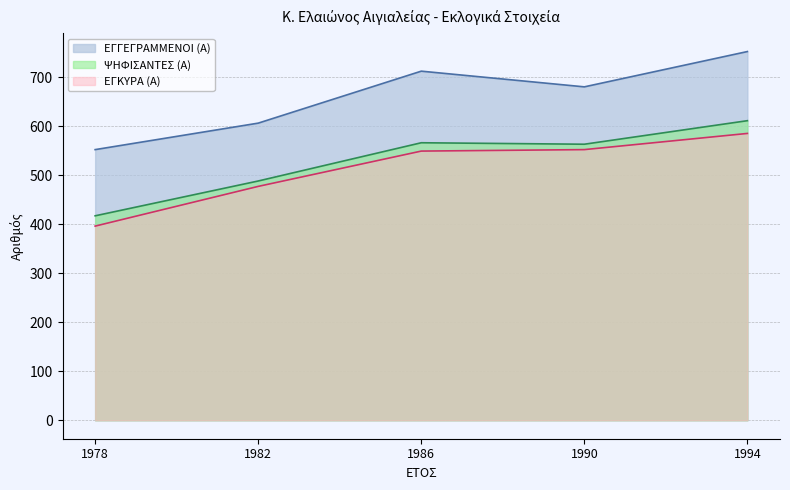

At which category does ΕΓΓΕΓΡΑΜΜΕΝΟΙ (Α) reach its first local valley?

1990